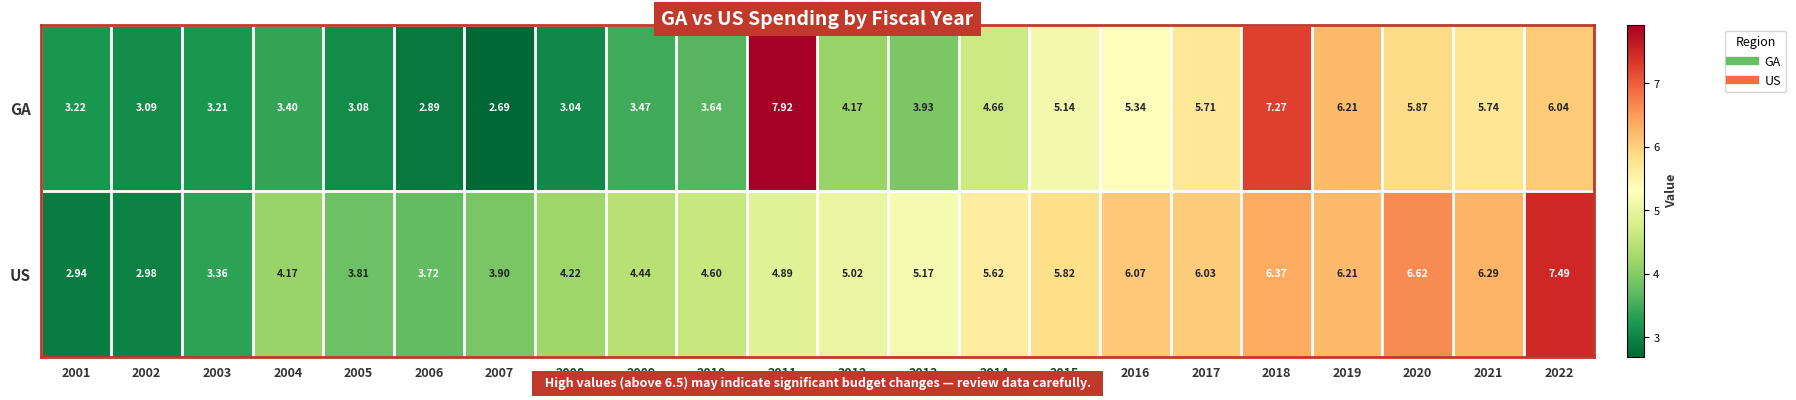

Which series has the widest spread of values?

GA